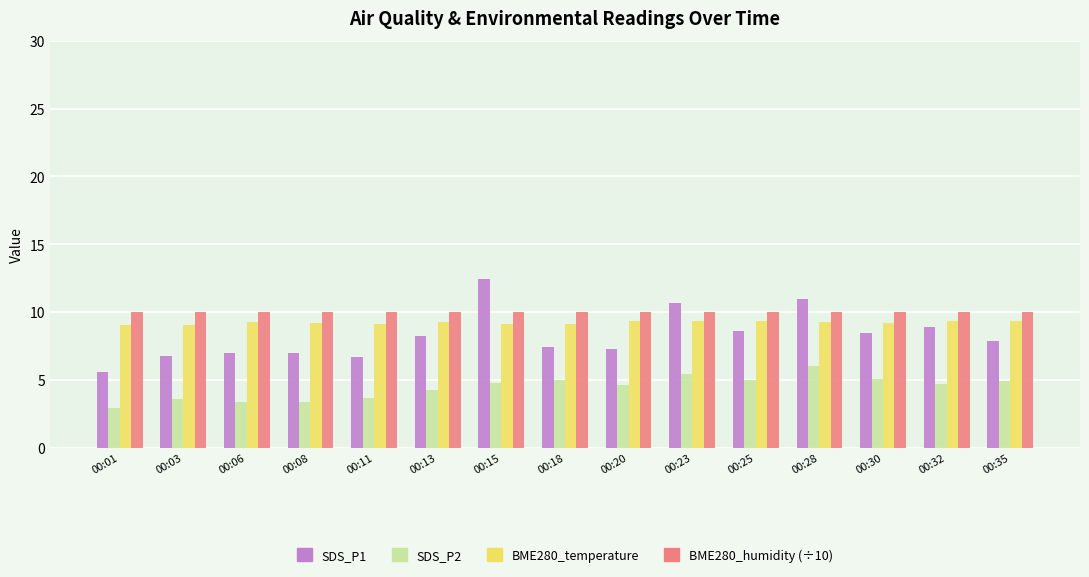

What is the greatest value displayed?

12.4